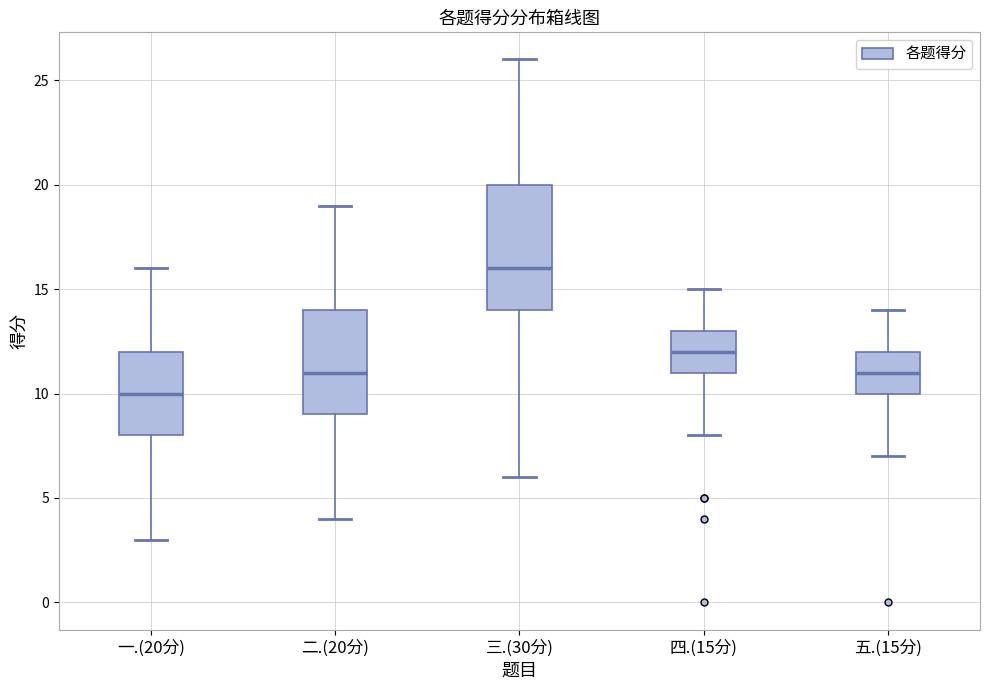

Reading left to right, read every box against the y-axis: the position of its median line, the range the box covers, and the ends of its whiskers. The values are not printed on the chart, so give them approximately, as read against the axis.

一.(20分): median 10, box 8 to 12, whiskers 3 to 16
二.(20分): median 11, box 9 to 14, whiskers 4 to 19
三.(30分): median 16, box 14 to 20, whiskers 6 to 26
四.(15分): median 12, box 11 to 13, whiskers 8 to 15
五.(15分): median 11, box 10 to 12, whiskers 7 to 14